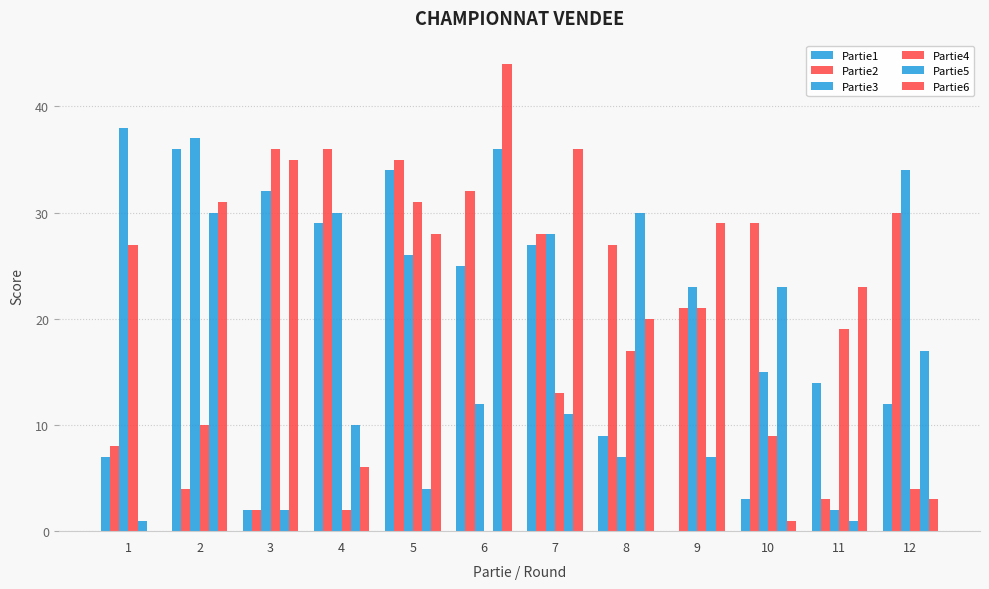

How many positive values does the Partie1 series have?

11